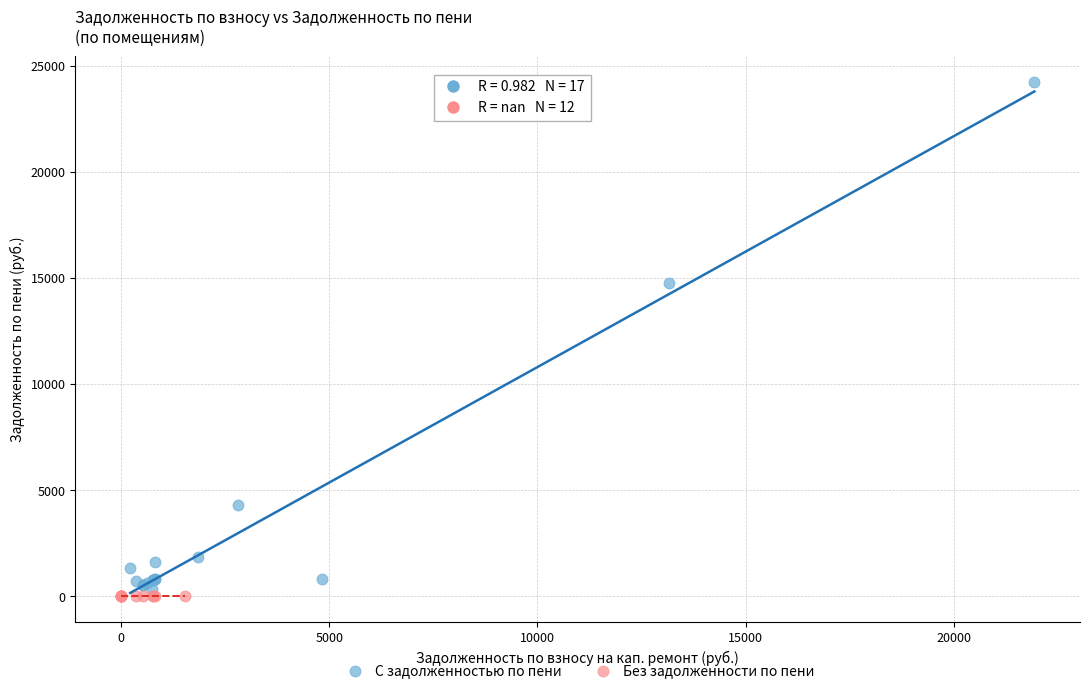

Which series contains the highest Y value?

С задолженностью по пени